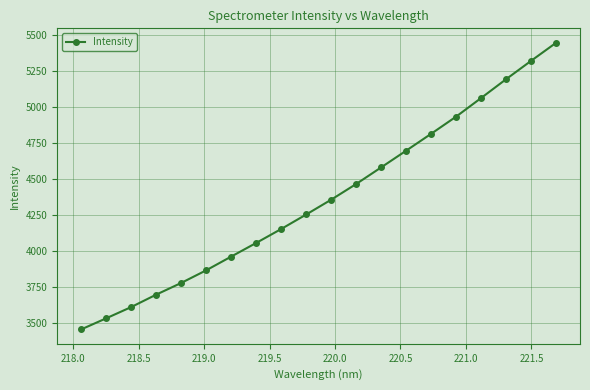

True or false: there are more than 1 points higher than both neighbors.

False